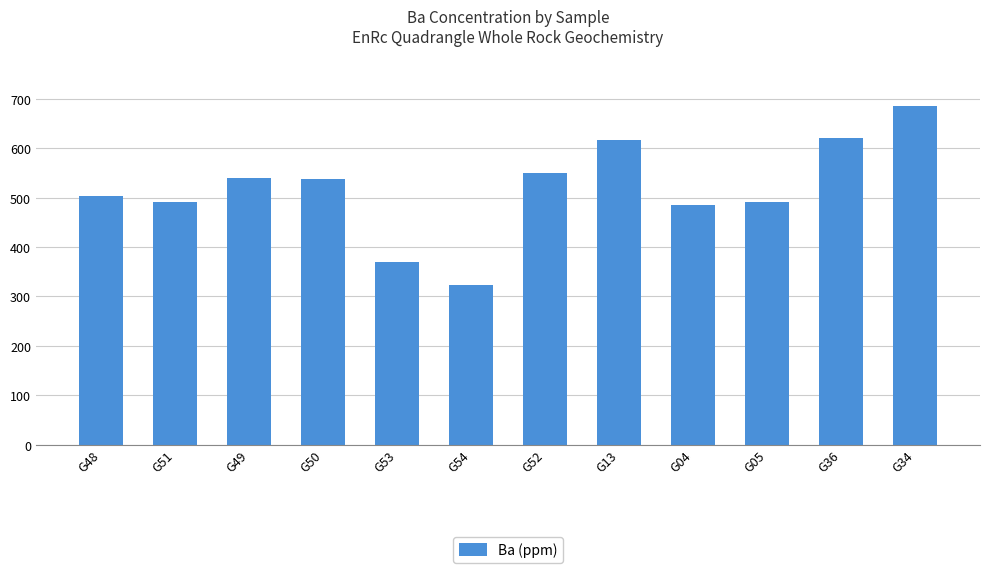

What is the difference between the values at G51 and G34?

194.7